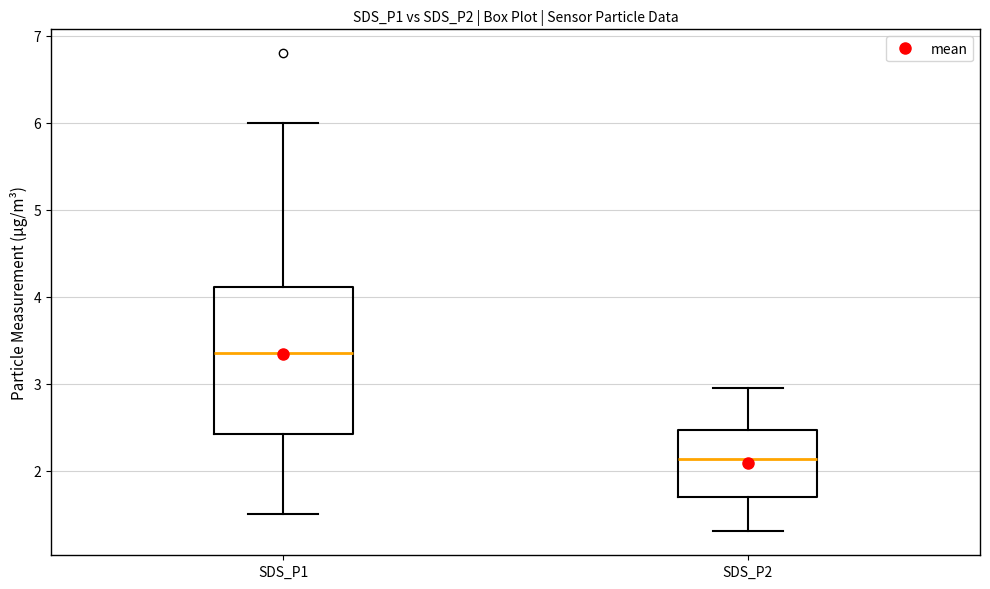

Where does the lower whisker of the box for SDS_P2 end on the y-axis? The values are not printed on the chart, so give them approximately, as read against the axis.

1.3